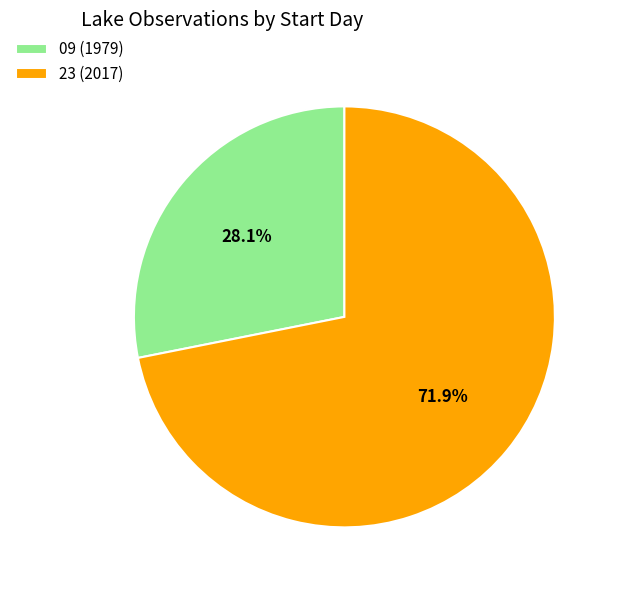

Combined, do 09 (1979) and 23 (2017) account for over 50%?

Yes